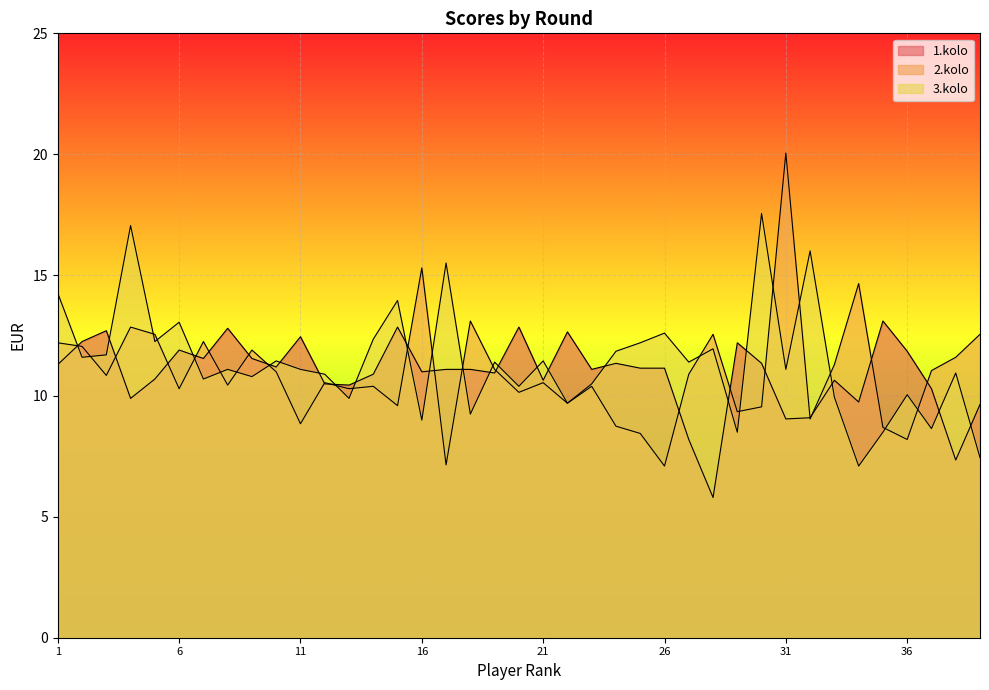

At which label is 3.kolo closest to 12?

28